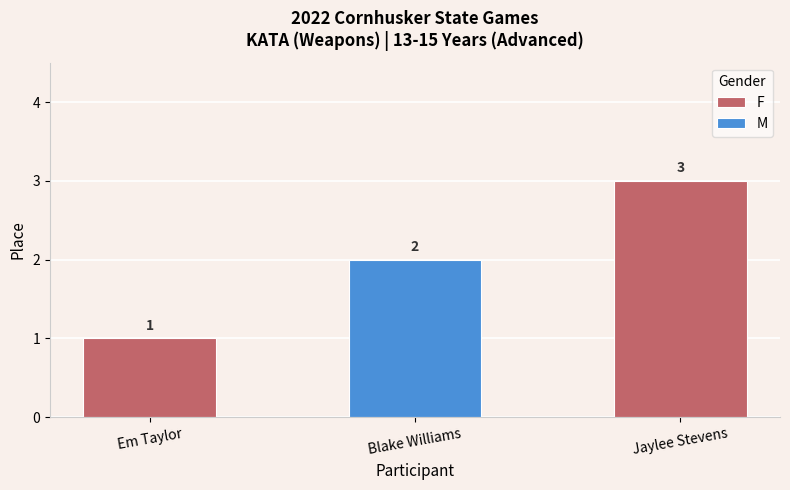

Where is F nearest to the value 2?

Em Taylor